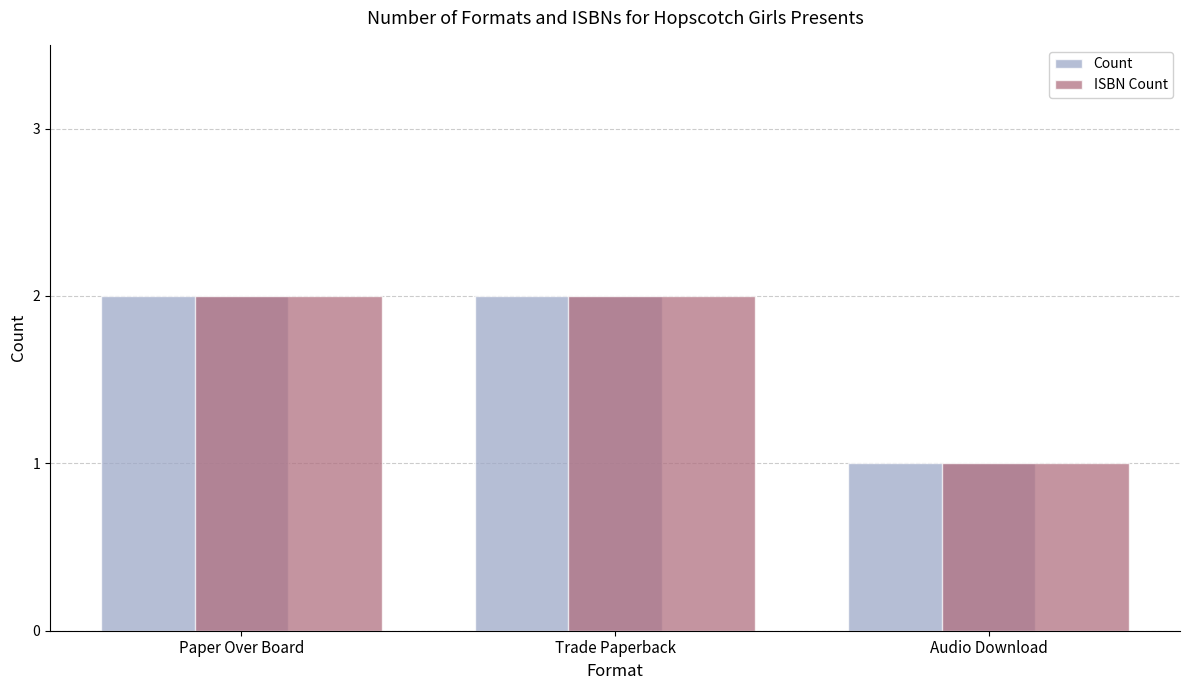

Is it true that Count equals 3 at Trade Paperback?

False